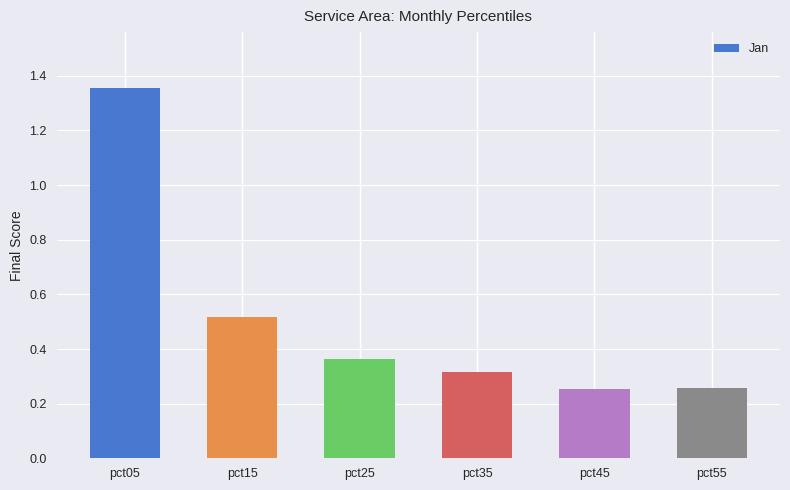

The chart shows a value of 0.4 at pct55. True or false?

False